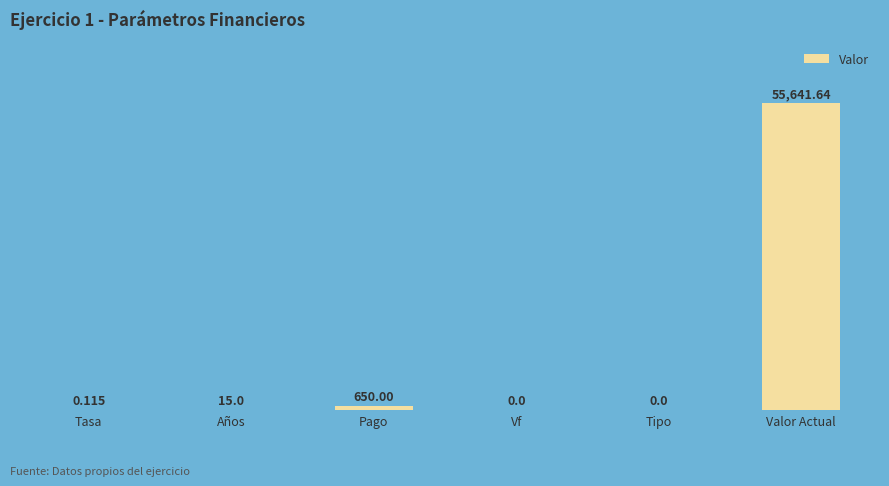

Are the bars grouped side by side (vs. stacked)?

No